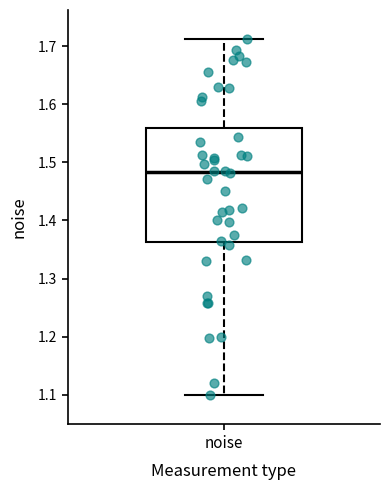

Read this box plot against the y-axis: the position of the median line, the range covered by the box, and the ends of both whiskers. The values are not printed on the chart, so give them approximately, as read against the axis.

median 1.48, box 1.36 to 1.56, whiskers 1.10 to 1.71